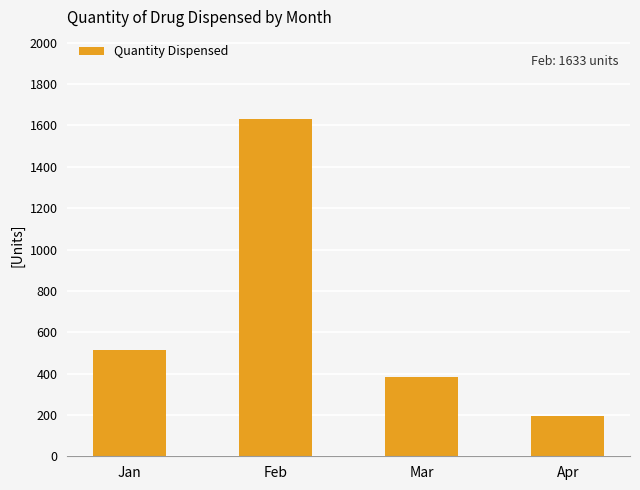

What value does the data have at Mar?

385.5